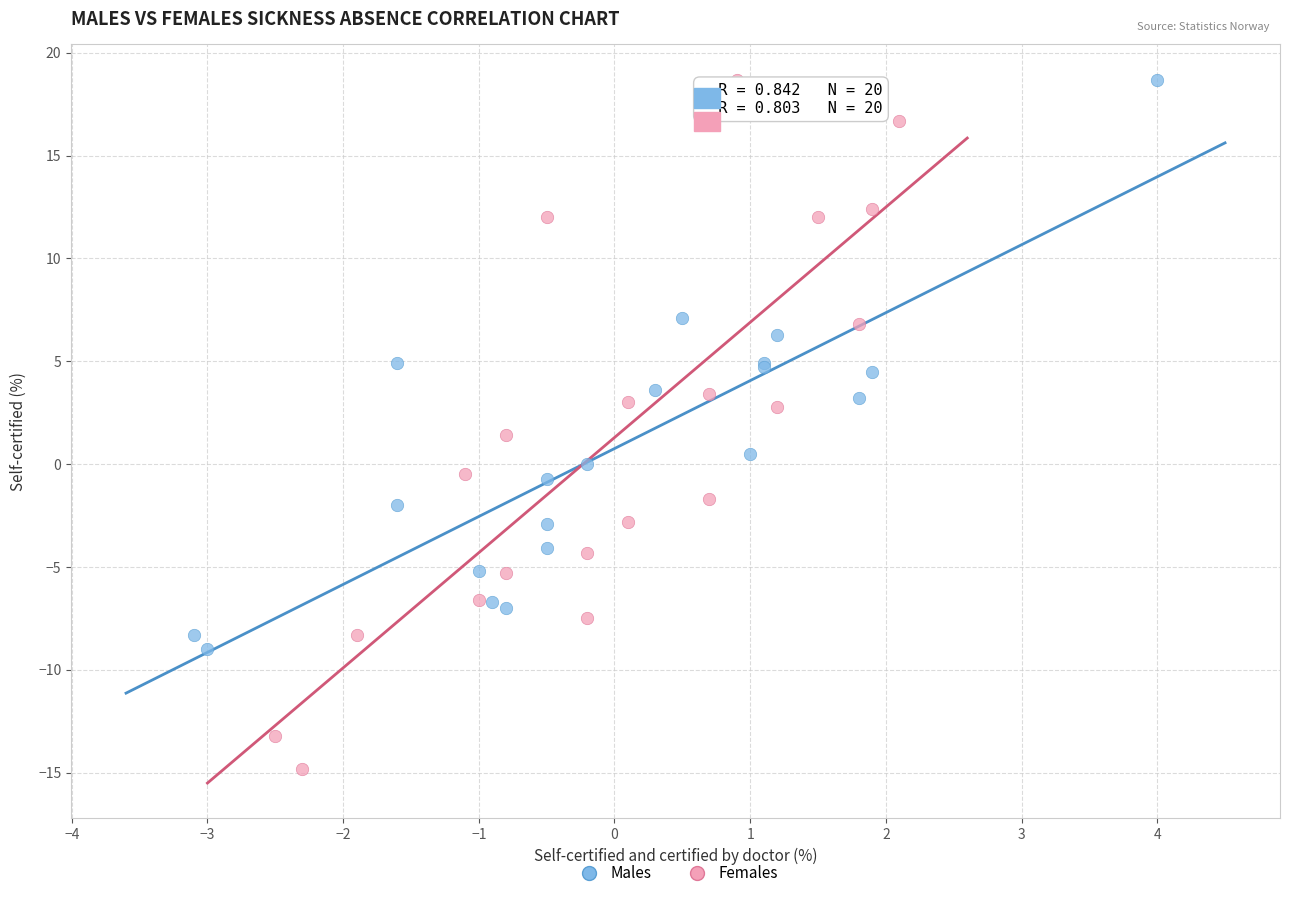

Which series contains the lowest Y value?

Females